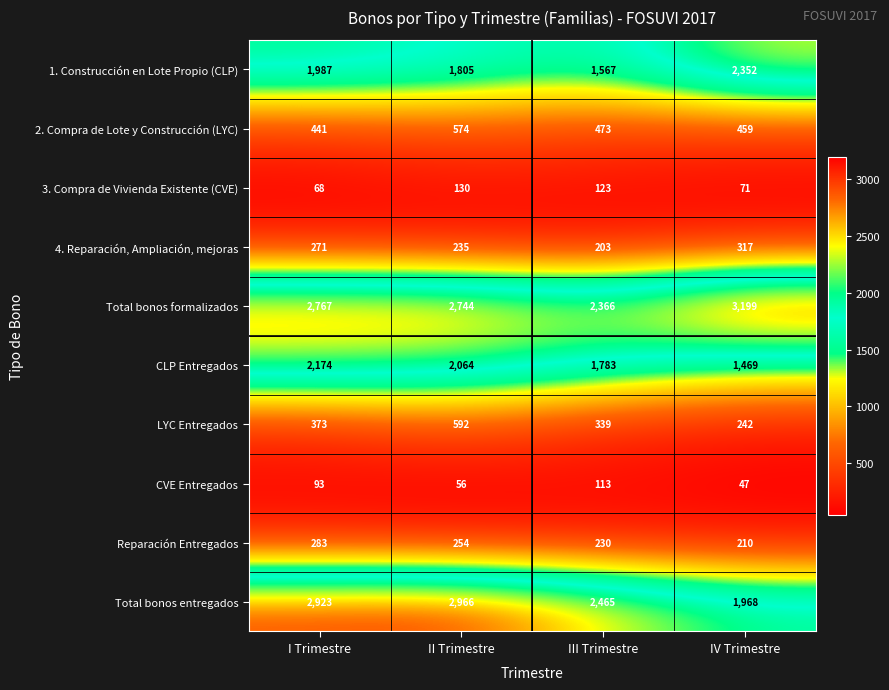

Which series has the largest range (max minus min)?

Total bonos entregados